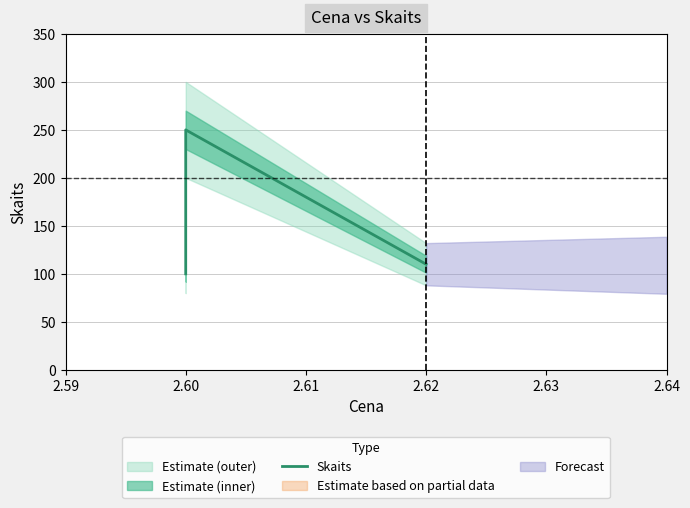

Does the chart have visible grid lines?

Yes